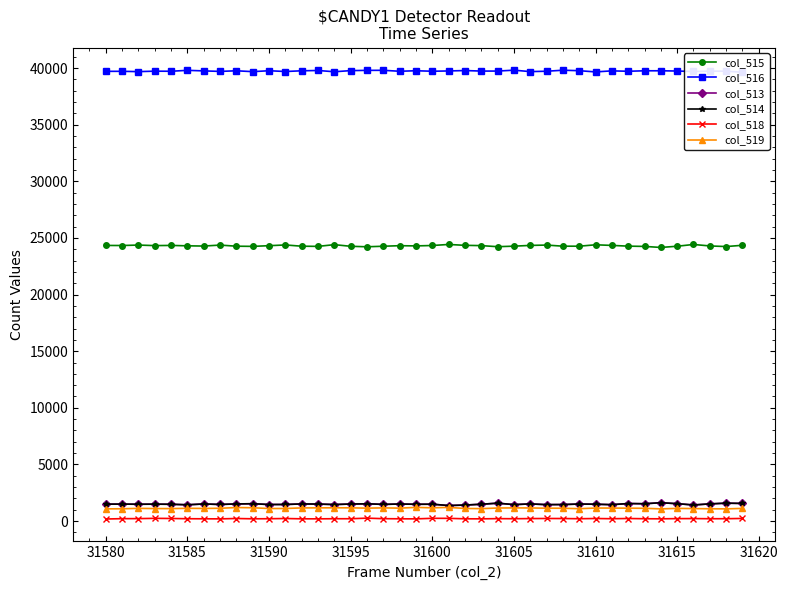

What is the value of the col_516 point at the 32nd from the left?

39748